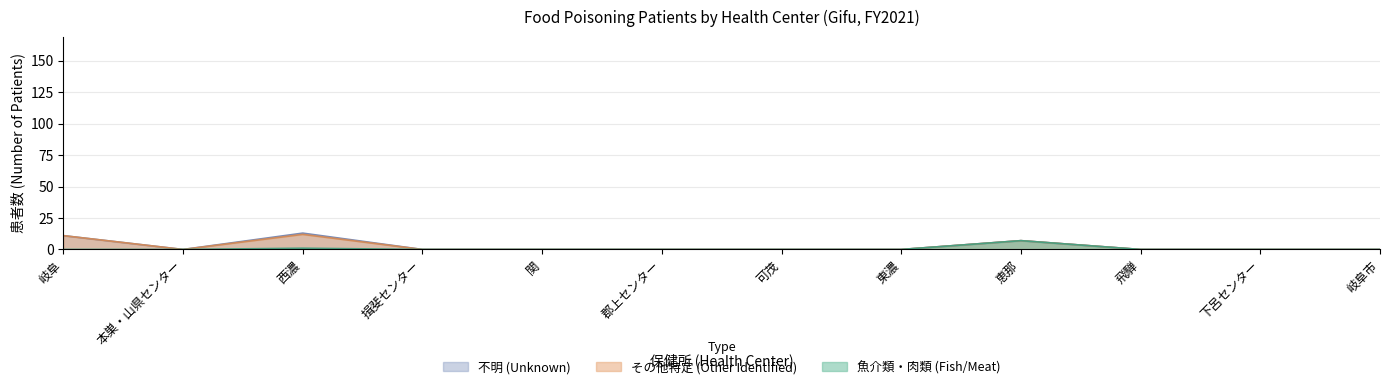

True or false: 肉類など(患者) has more than 2 interior local peaks.

False